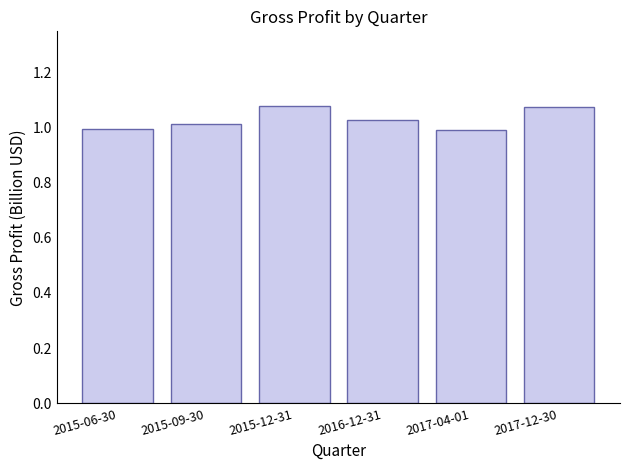

What is the sum of all values?

6.2